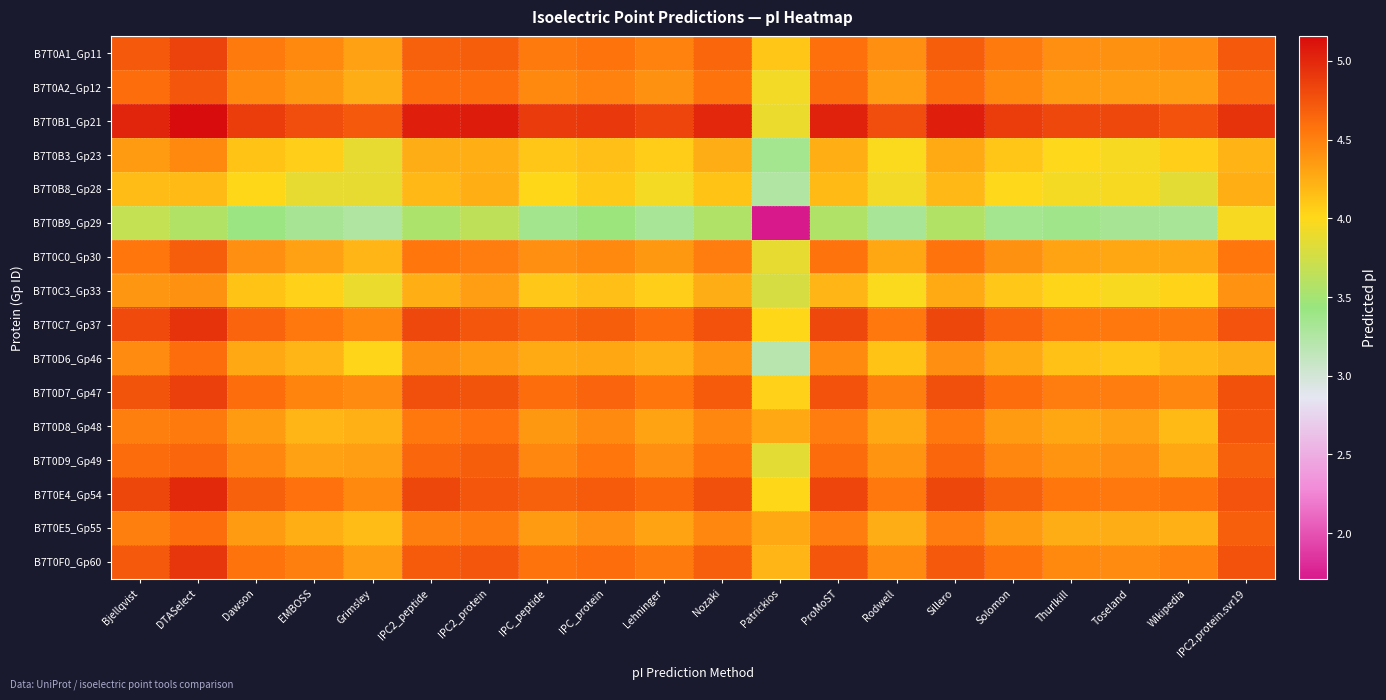

Which series has the widest spread of values?

B7T0B9_Gp29